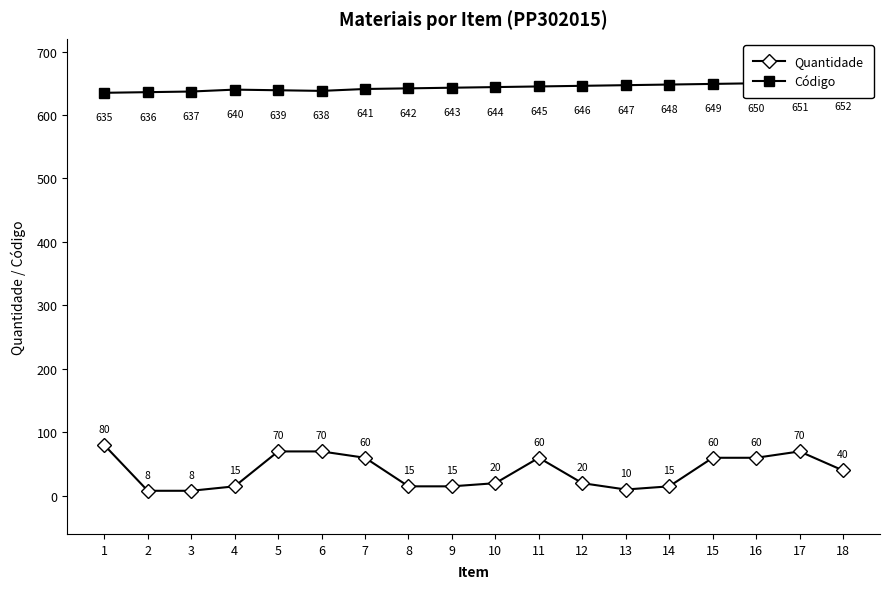

At which label is Quantidade closest to 44?

18